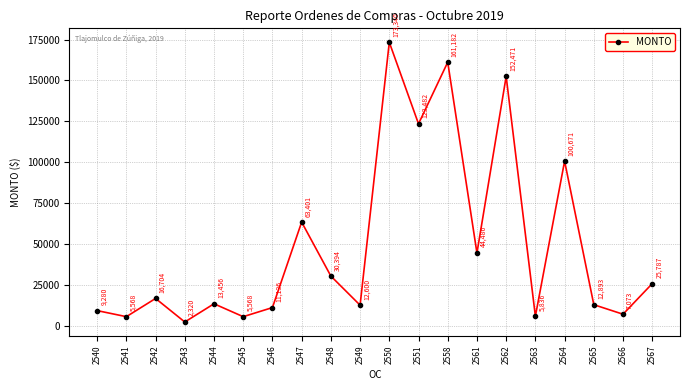

What is the value of the 12th point from the left?

123482.0